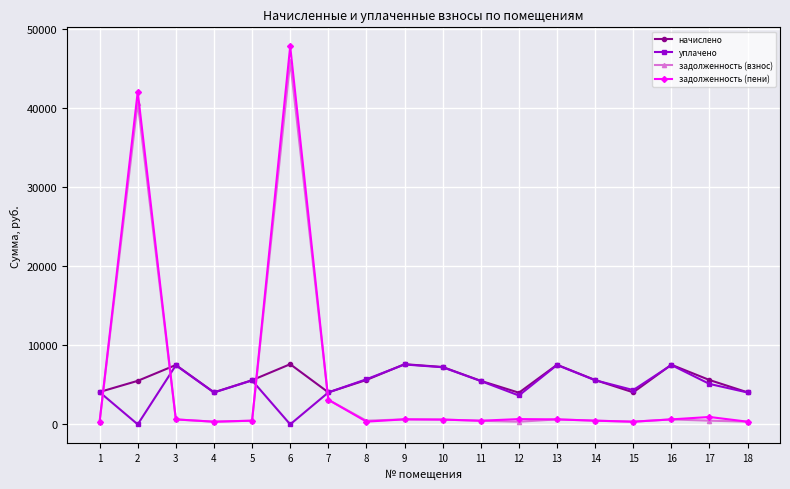

What are all the series names shown in the legend?

начислено, уплачено, задолженность (взнос), задолженность (пени)